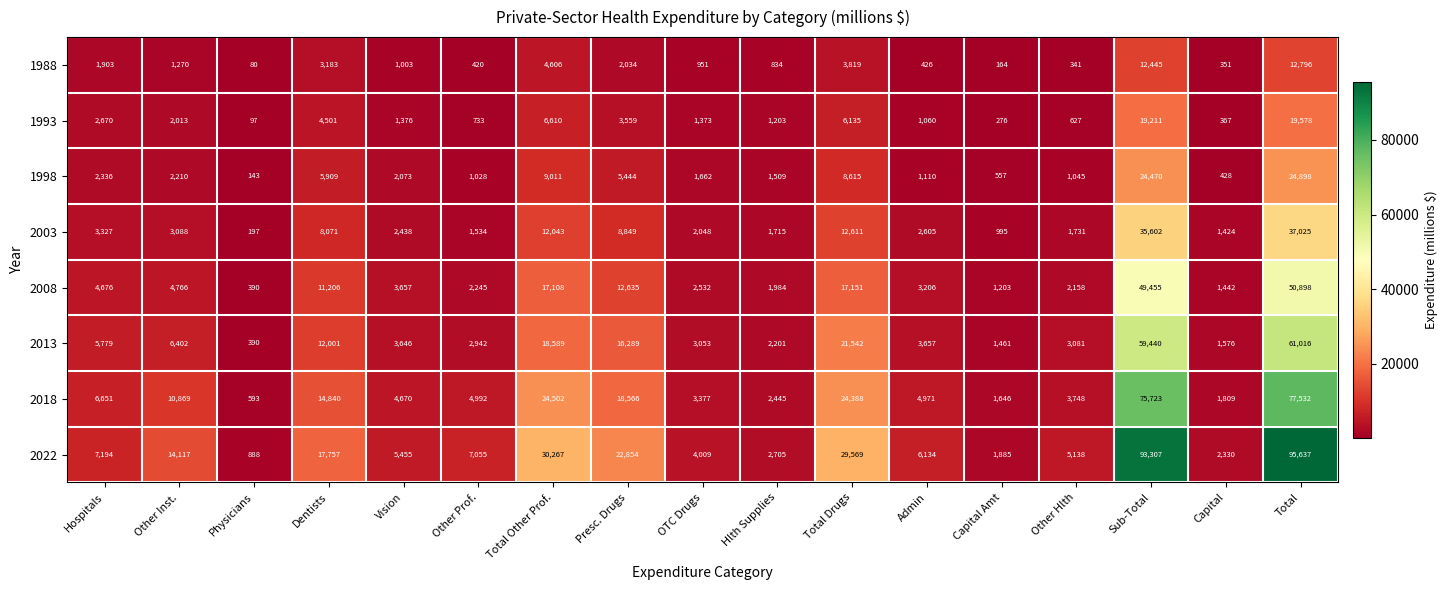

Which category has the highest value across all series?

Total